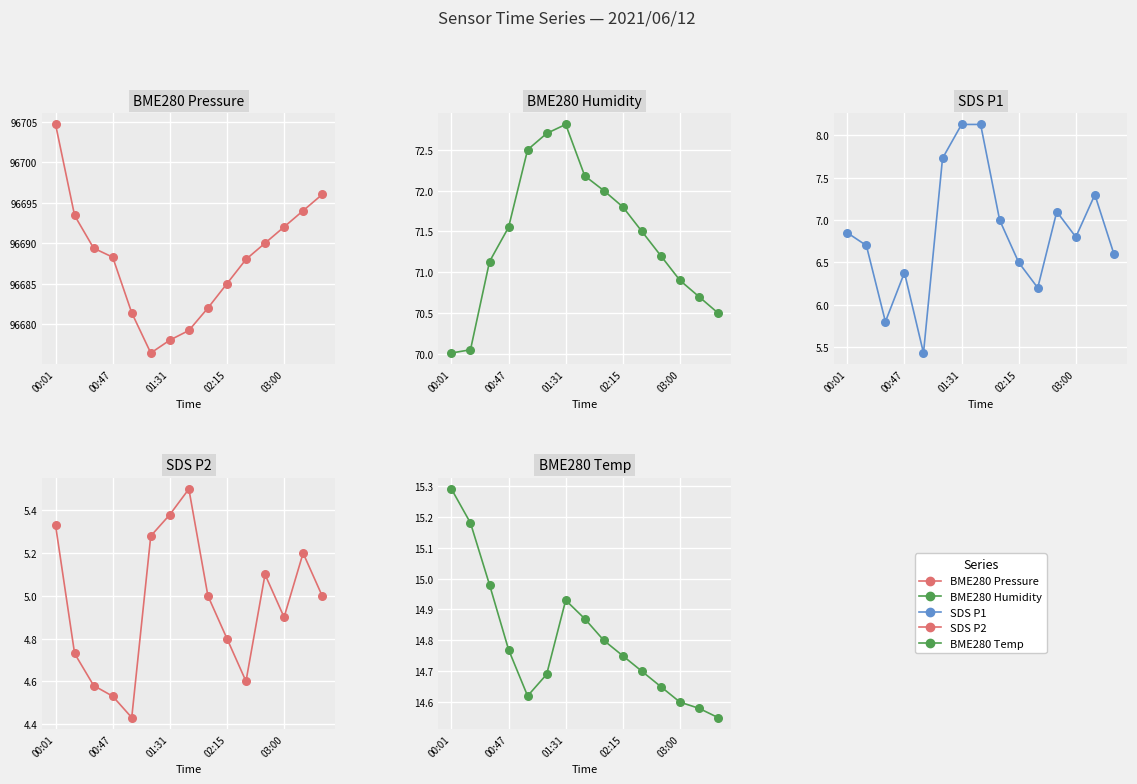

At how many categories does at least one series exceed 46092?

15